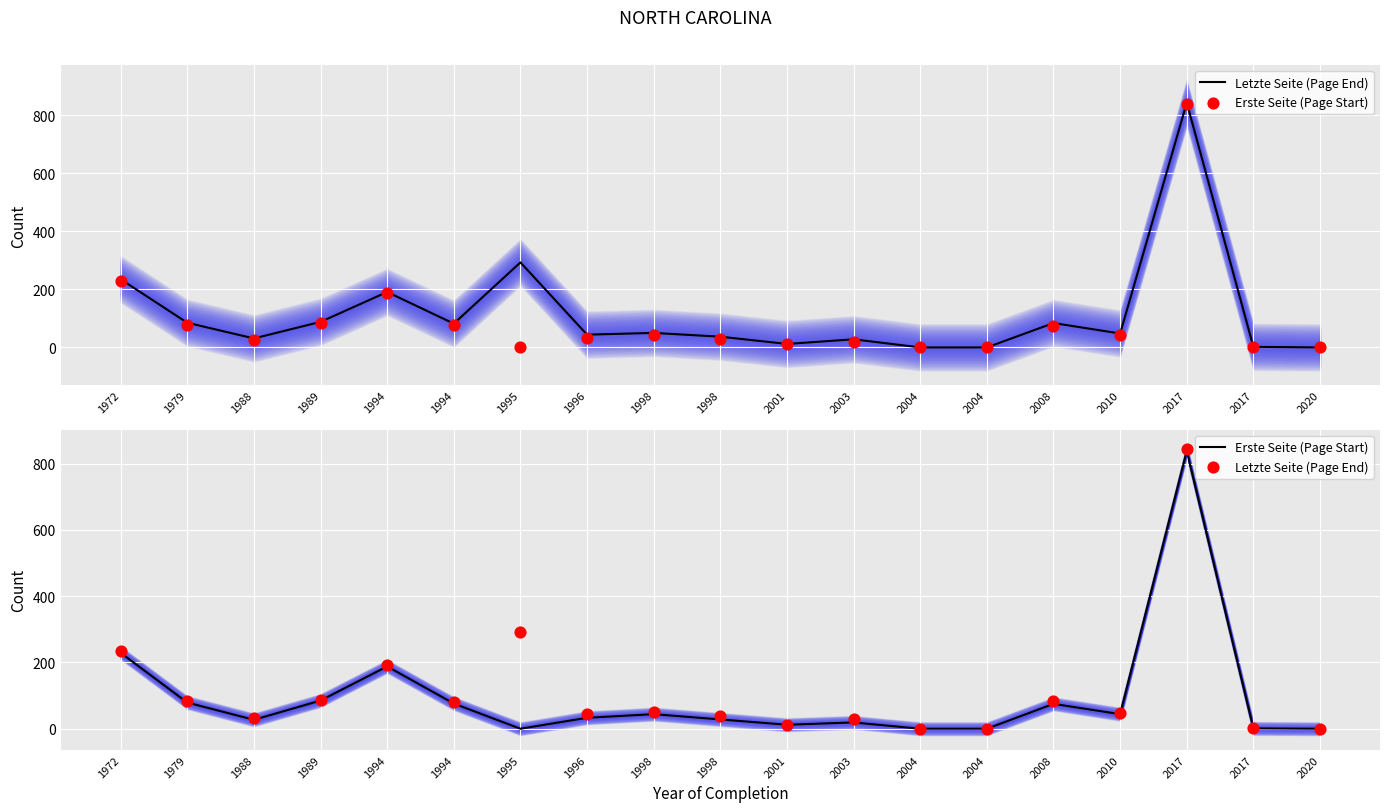

What are all the series names shown in the legend?

Letzte Seite (Page End), Erste Seite (Page Start)